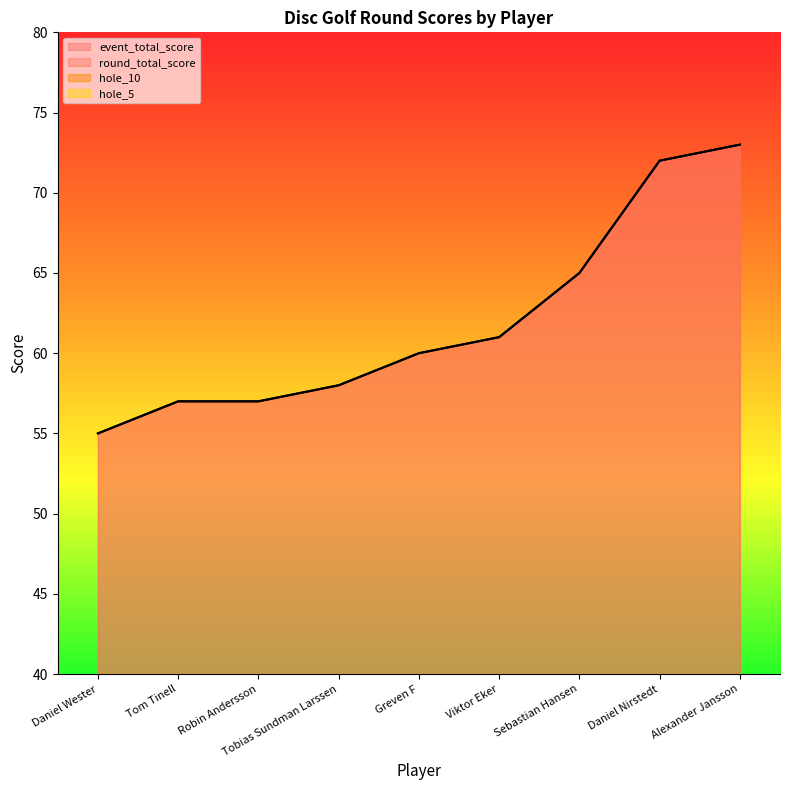

What is the label of the 1st point from the left?

Daniel Wester